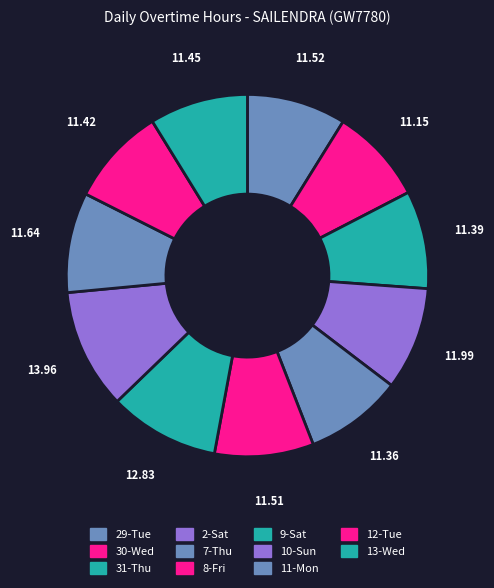

Is there a majority slice in this chart?

No